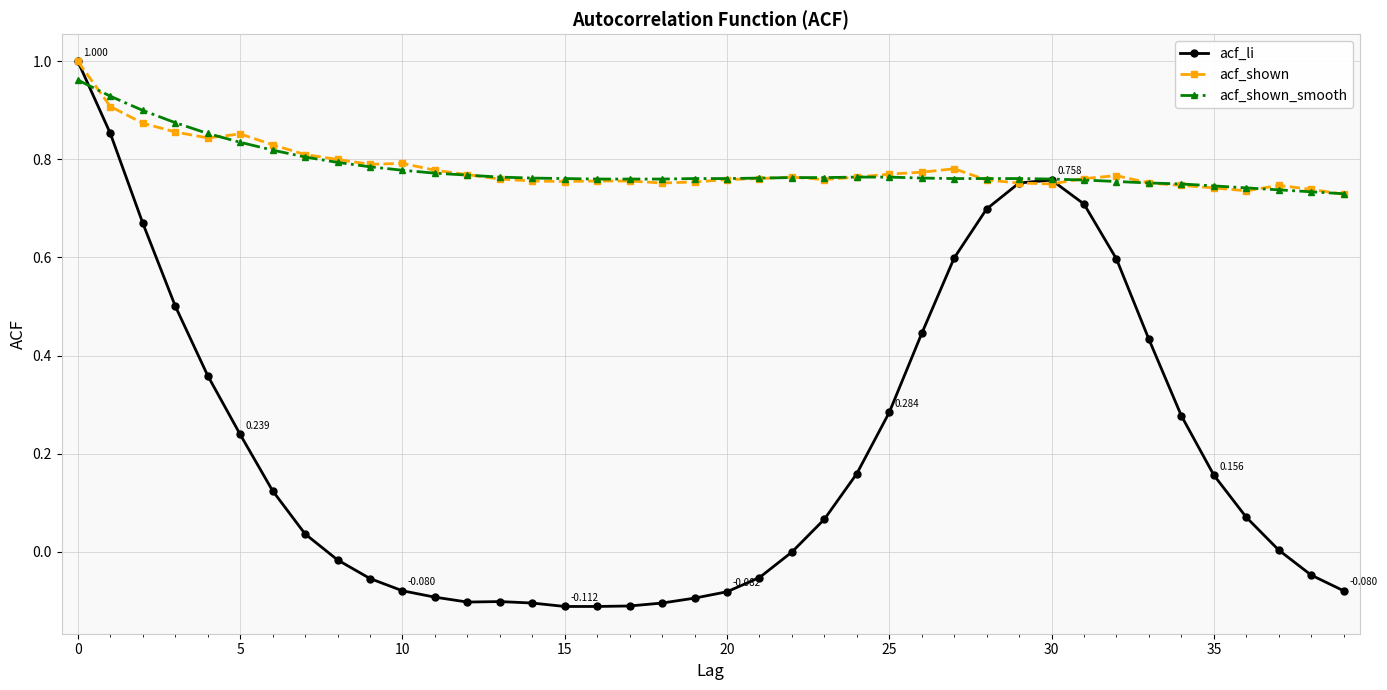

How many series are shown in this chart?

3